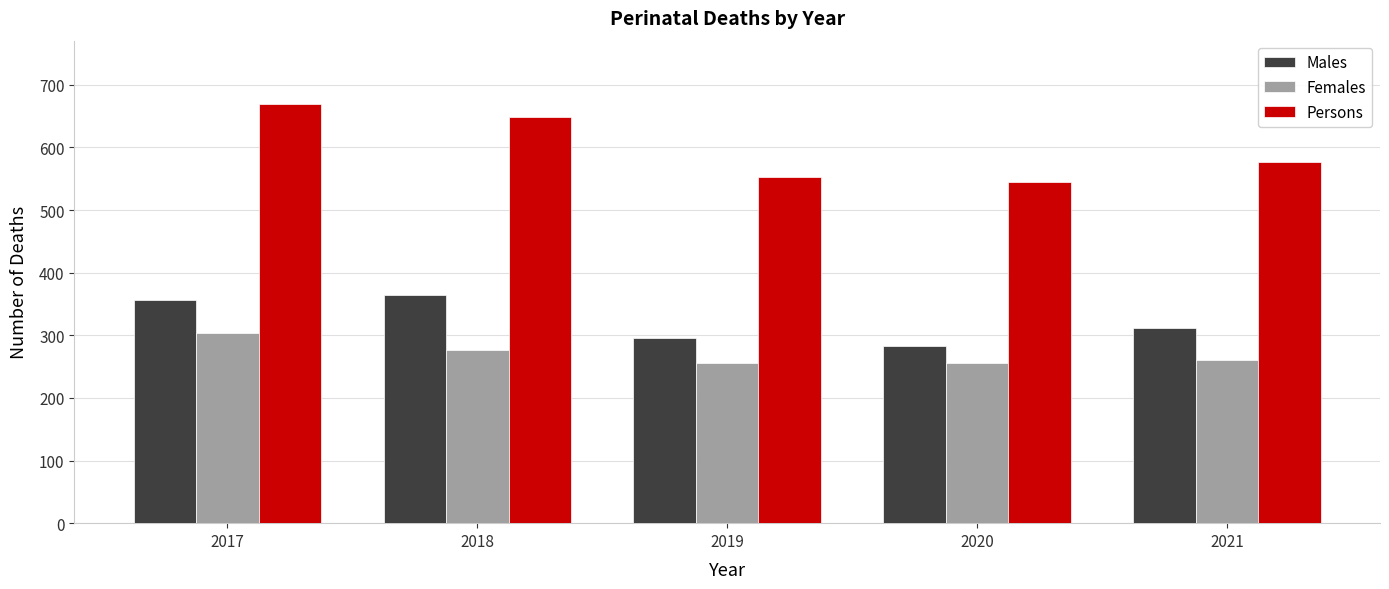

Rank the categories by Males value from highest to lowest.

2018, 2017, 2021, 2019, 2020